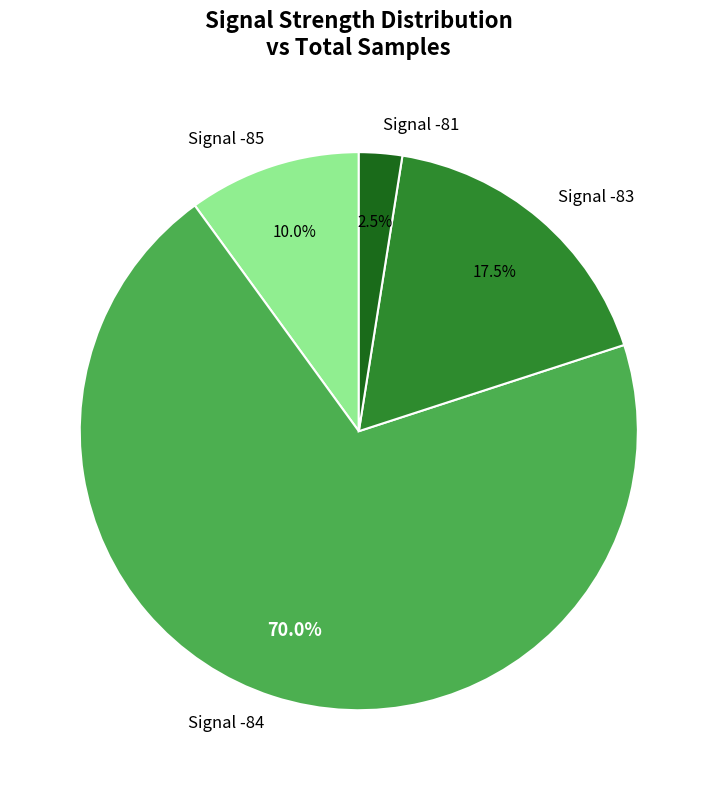

How many slices are in this pie chart?

4